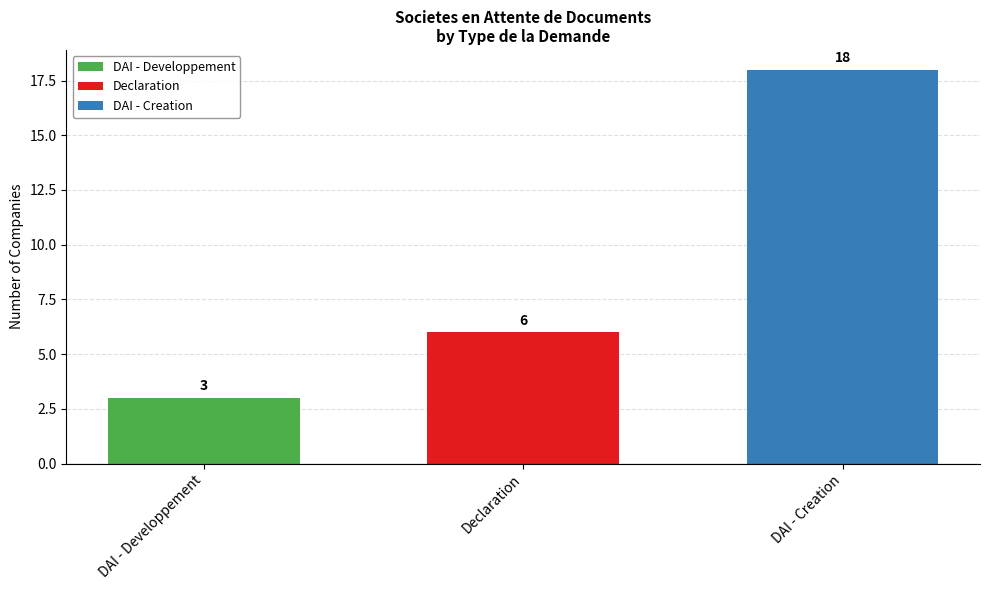

List the labels in order of value, largest first.

DAI - Creation, Declaration, DAI - Developpement